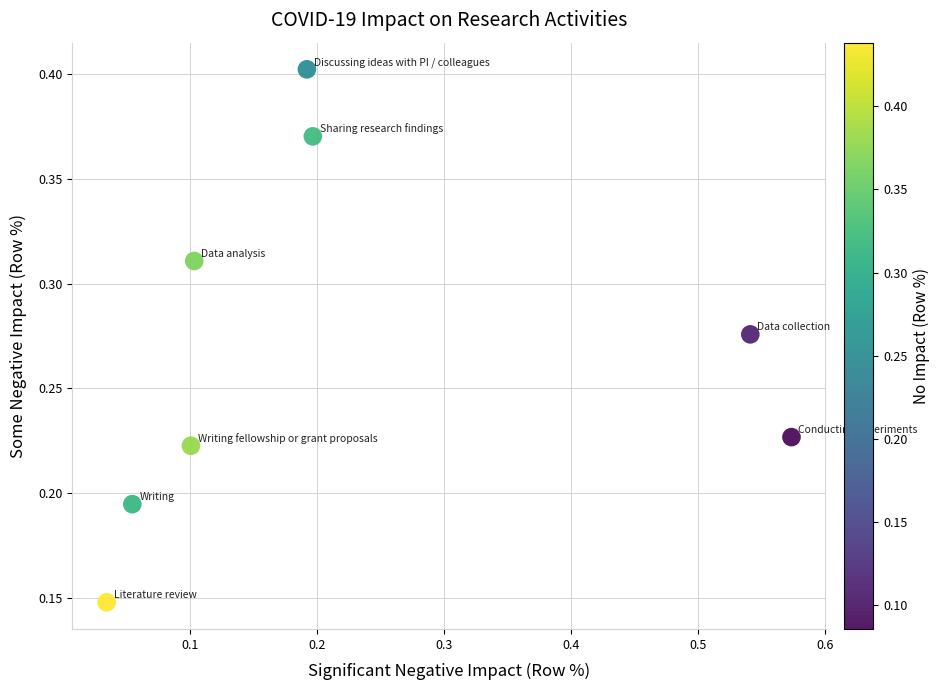

What is the range of X values (max minus min)?

0.5